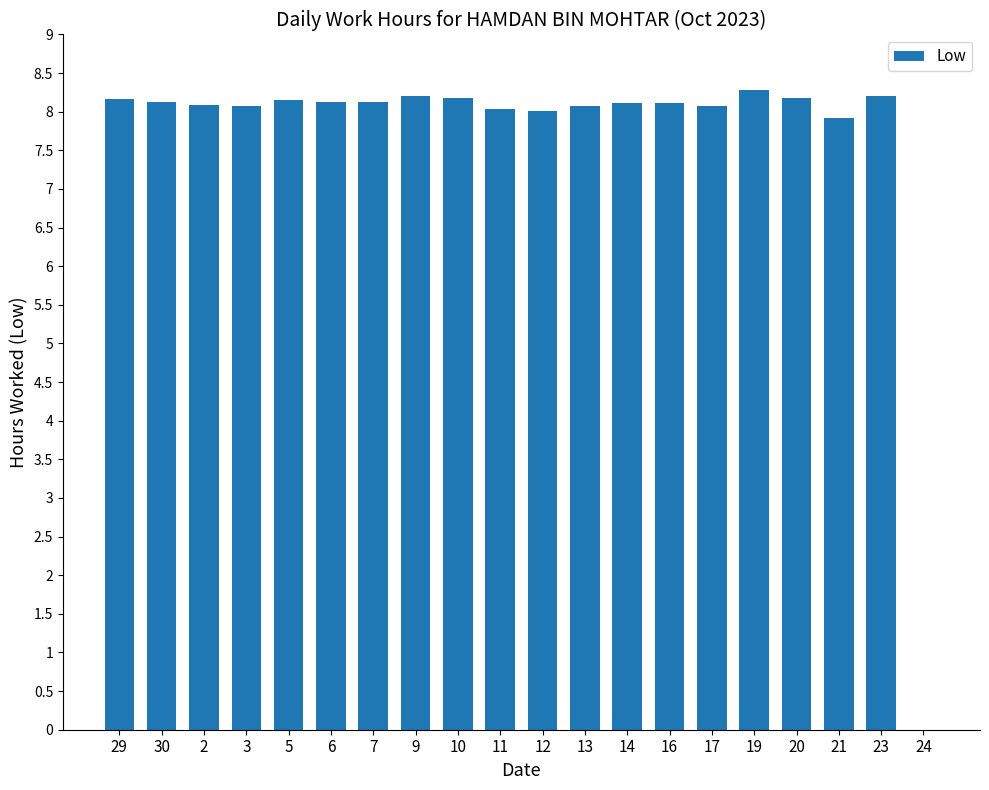

What is the maximum value shown in the chart?

8.3